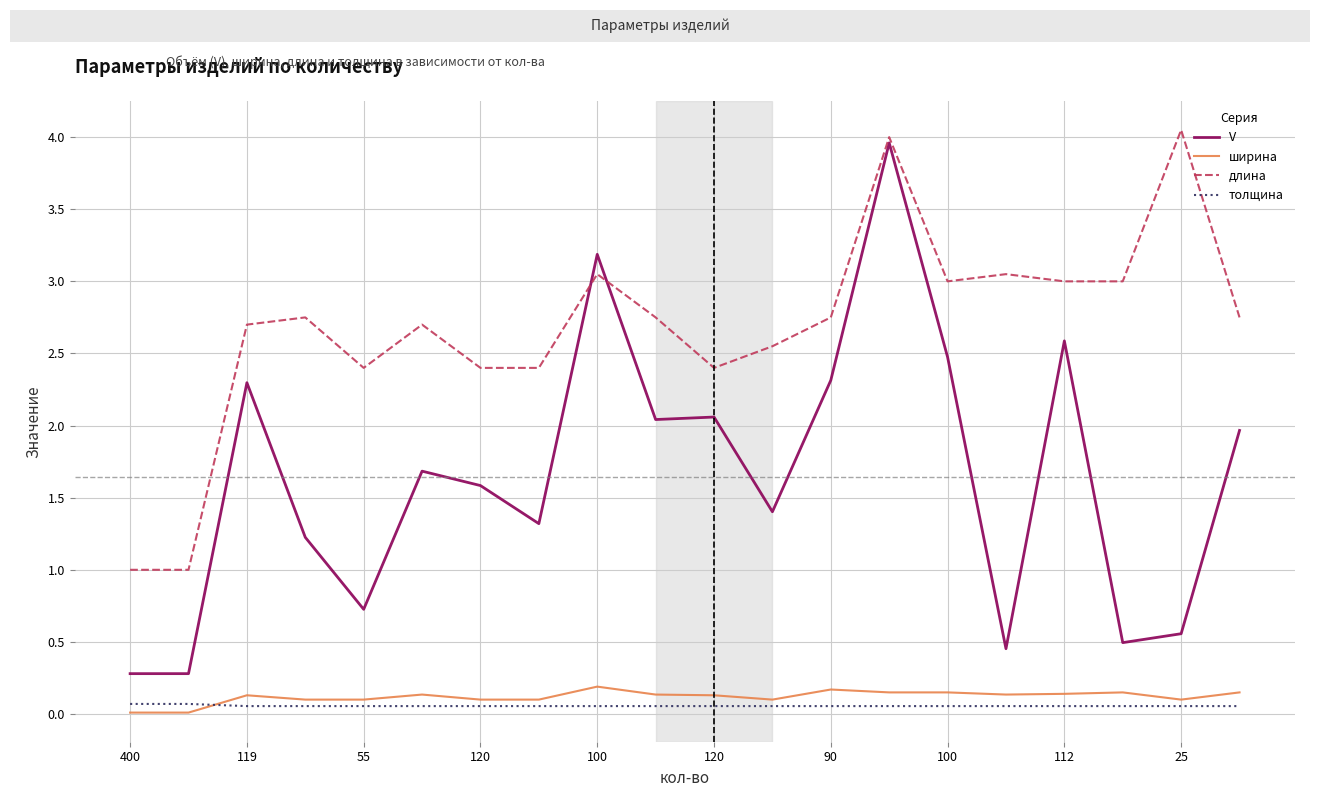

True or false: ширина and длина intersect in this chart.

False